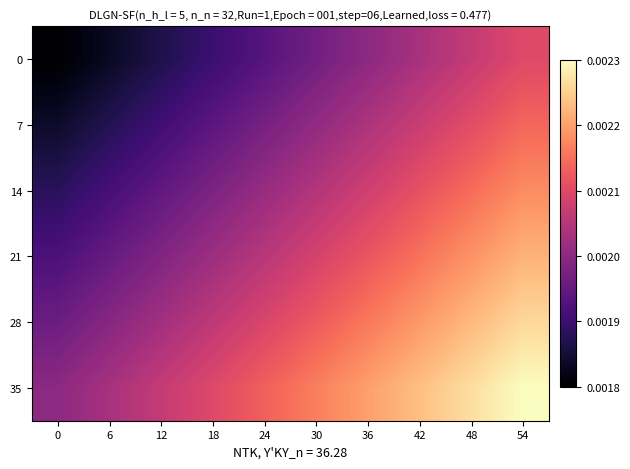

Reading left to right, transcribe all the data shown in this chart.

0: 0=0.0	6=0.0	12=0.0	18=0.0	24=0.0	30=0.0	36=0.0	42=0.0	48=0.0	54=0.0
7: 0=0.0	6=0.0	12=0.0	18=0.0	24=0.0	30=0.0	36=0.0	42=0.0	48=0.0	54=0.0
14: 0=0.0	6=0.0	12=0.0	18=0.0	24=0.0	30=0.0	36=0.0	42=0.0	48=0.0	54=0.0
21: 0=0.0	6=0.0	12=0.0	18=0.0	24=0.0	30=0.0	36=0.0	42=0.0	48=0.0	54=0.0
28: 0=0.0	6=0.0	12=0.0	18=0.0	24=0.0	30=0.0	36=0.0	42=0.0	48=0.0	54=0.0
35: 0=0.0	6=0.0	12=0.0	18=0.0	24=0.0	30=0.0	36=0.0	42=0.0	48=0.0	54=0.0